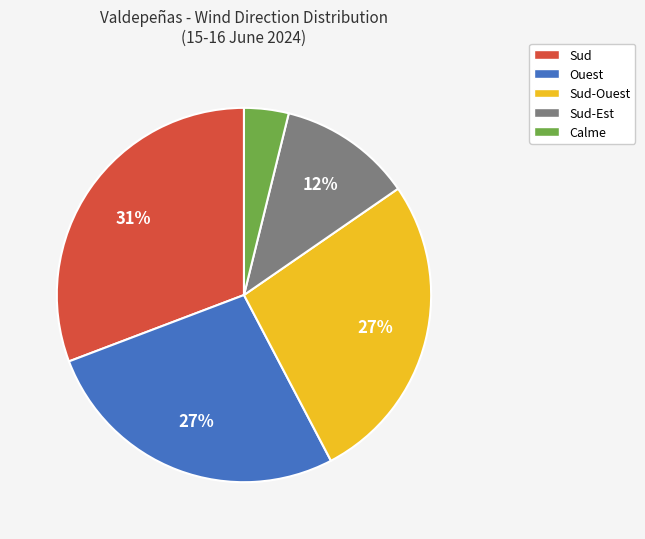

Which category has the smallest portion of the pie?

Calme